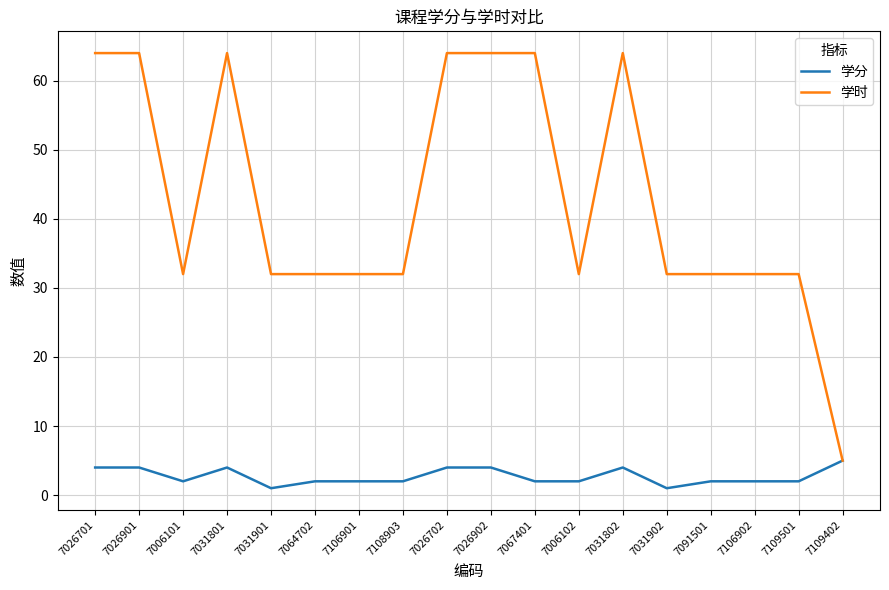

What is the maximum value for 学分?

5